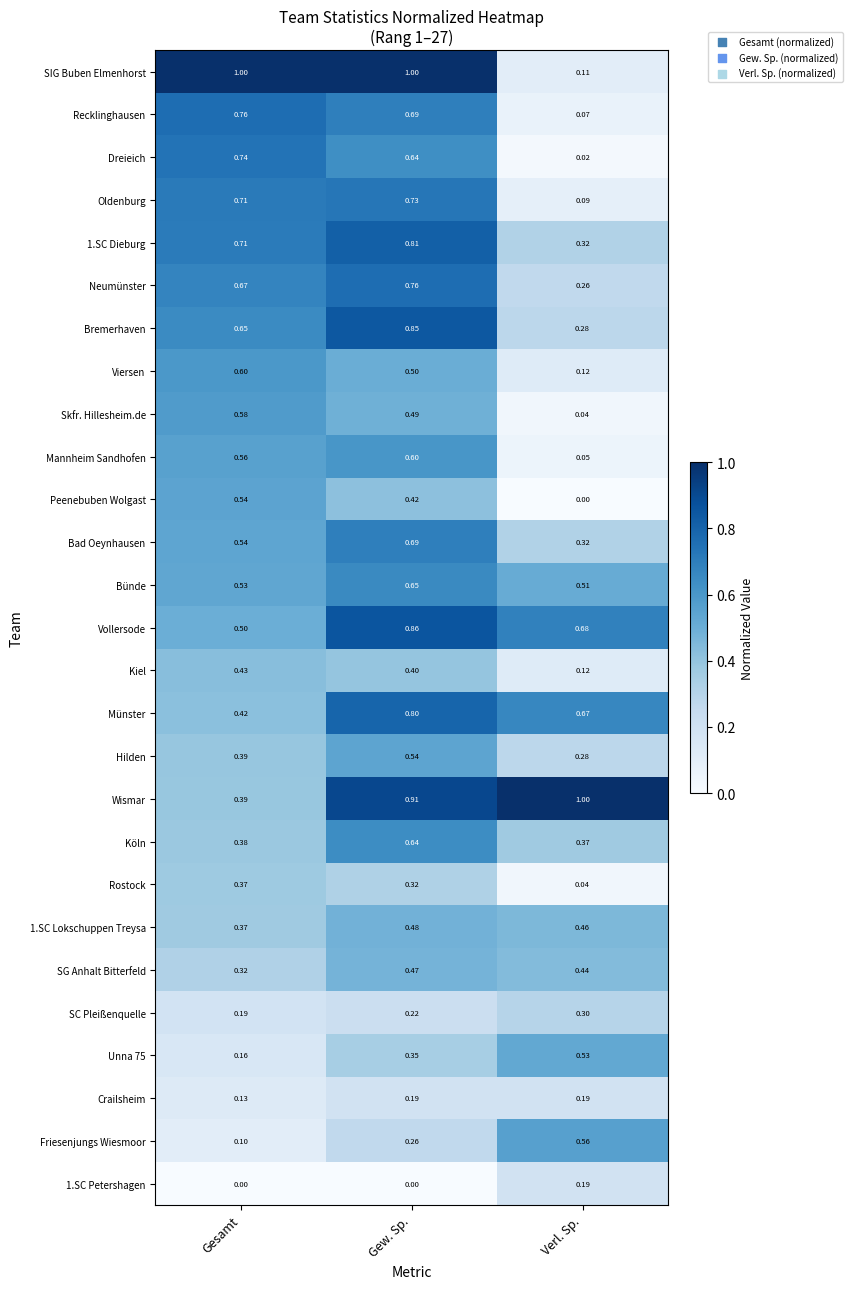

Where is Viersen nearest to the value 0?

Verl. Sp.